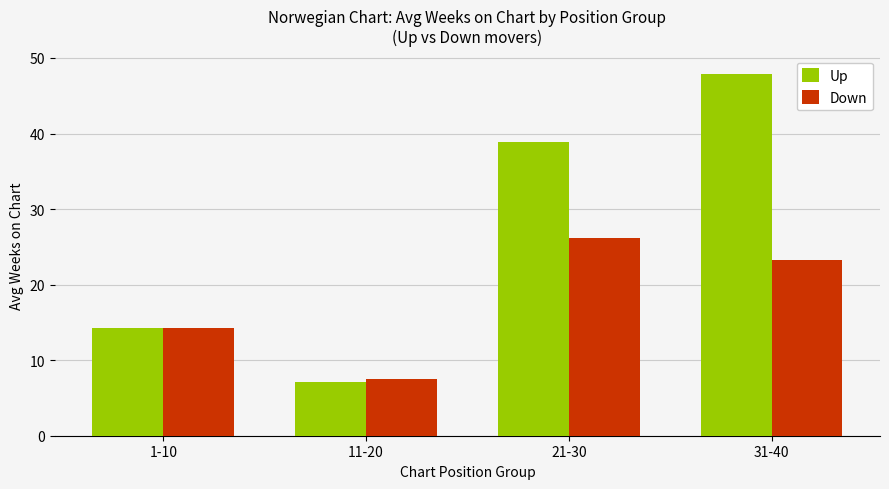

Which series changed the most between 11-20 and 21-30?

Up